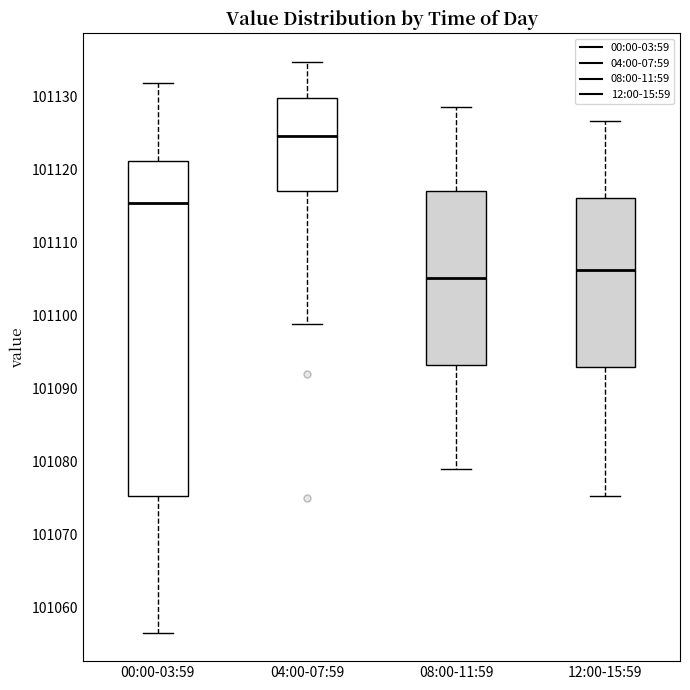

Reading left to right, transcribe this box plot: for each box, give where its median line is, the range the box spans, and where its two whiskers end, as read against the y-axis. The values are not printed on the chart, so give them approximately, as read against the axis.

00:00-03:59: median 101115, box 101075 to 101121, whiskers 101057 to 101132
04:00-07:59: median 101125, box 101117 to 101130, whiskers 101099 to 101135
08:00-11:59: median 101105, box 101093 to 101117, whiskers 101079 to 101129
12:00-15:59: median 101106, box 101093 to 101116, whiskers 101075 to 101127